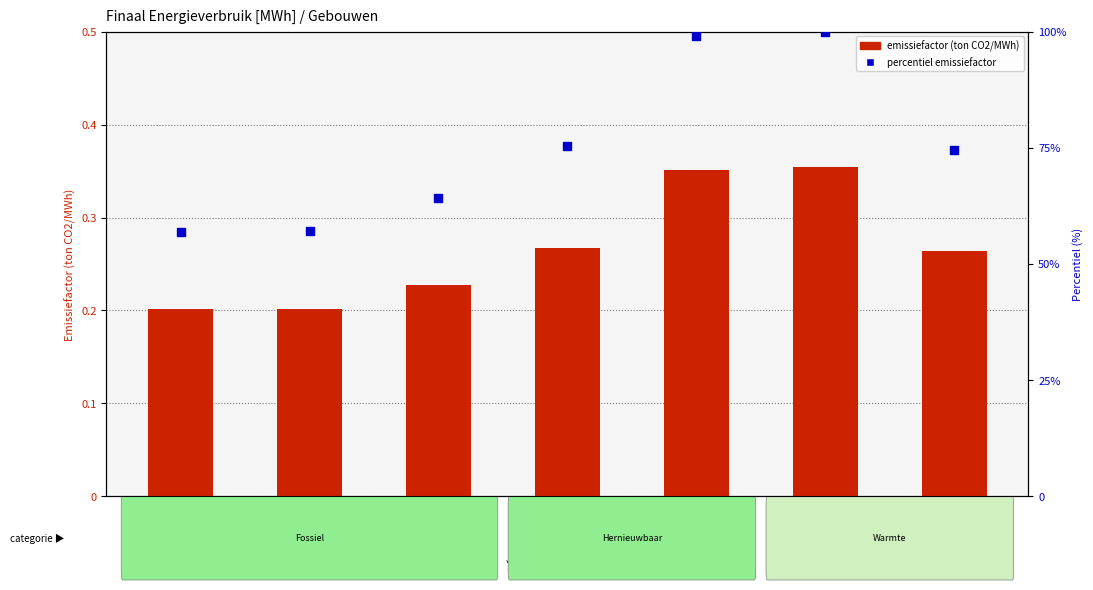

At how many categories does at least one series exceed 11?

7